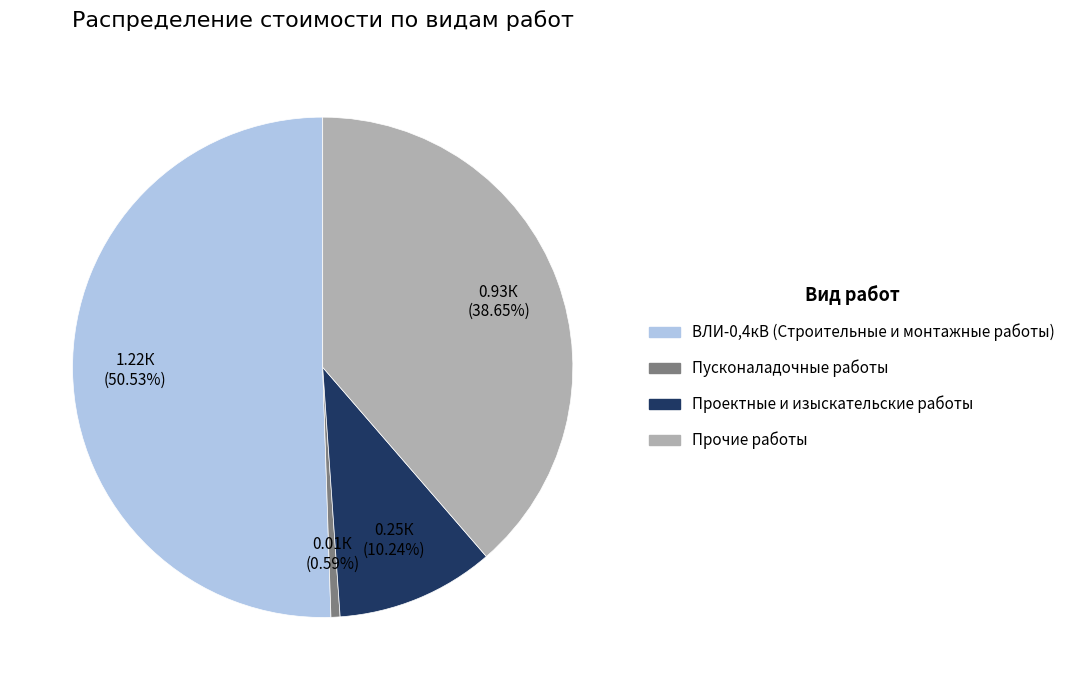

Which slice is the smallest?

Пусконаладочные работы